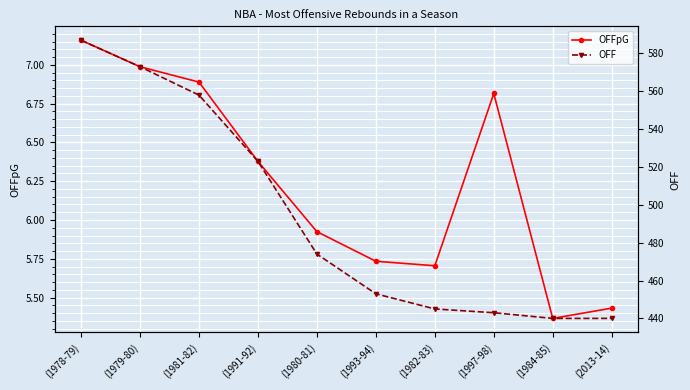

True or false: OFFpG and OFF intersect in this chart.

False